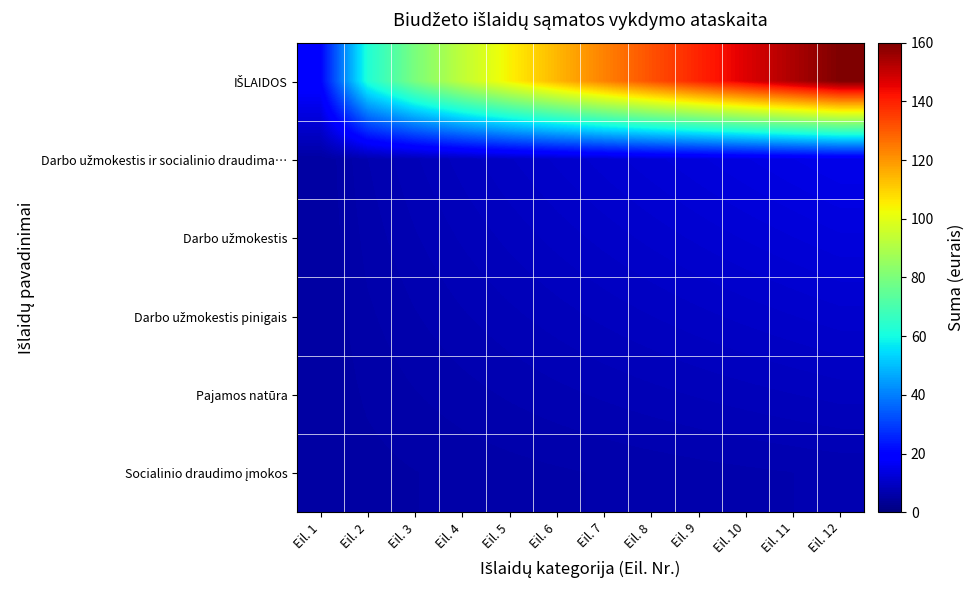

Which category has the highest value across all series?

Eil. 12